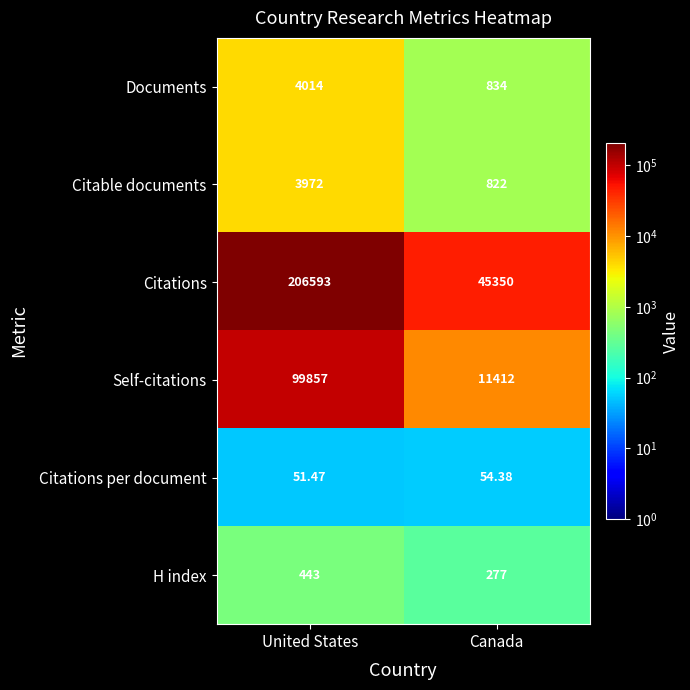

Where is Citations nearest to the value 125971?

Canada